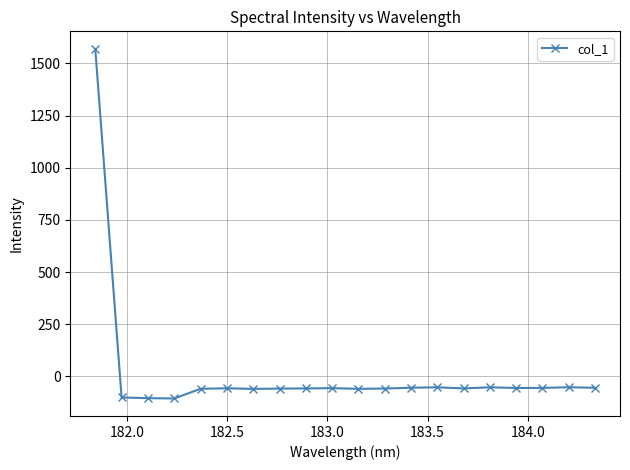

What is the maximum value shown in the chart?

1570.0